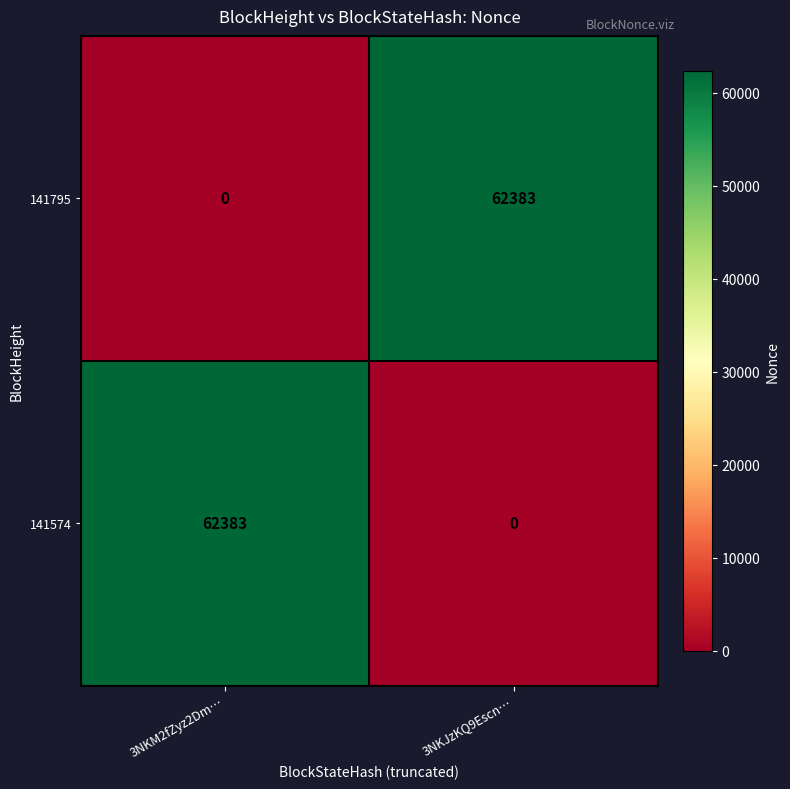

What is the greatest value displayed?

62383